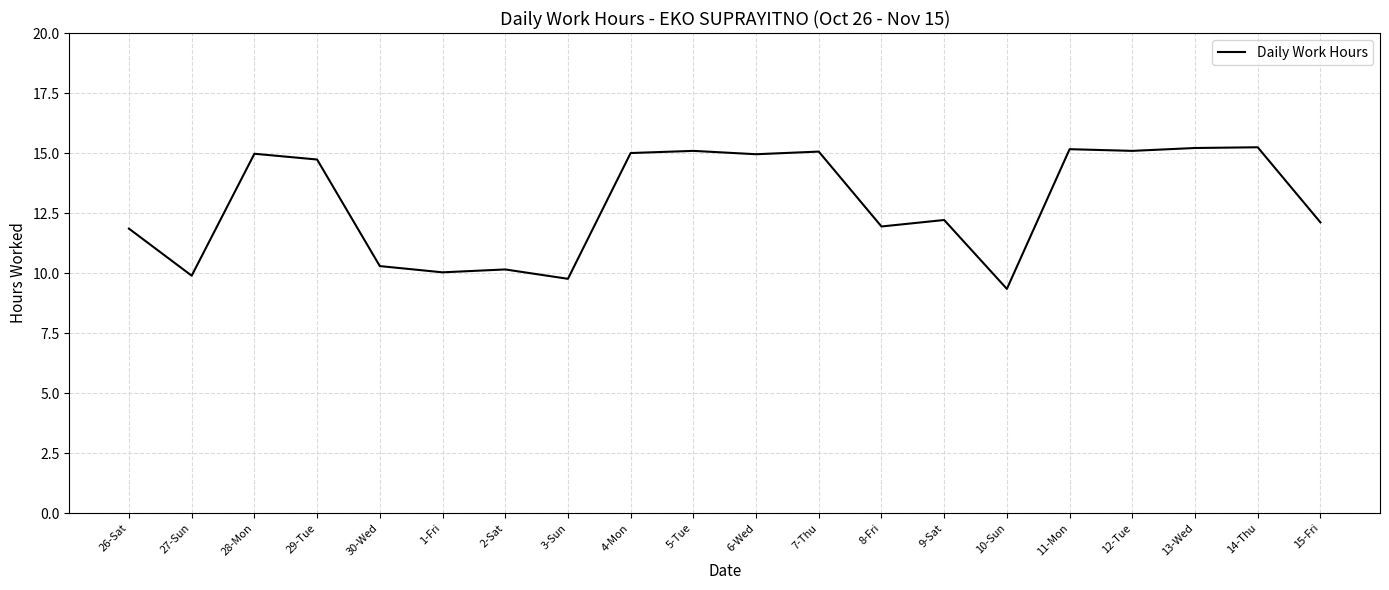

True or false: the data shows 5.3 at 29-Tue.

False